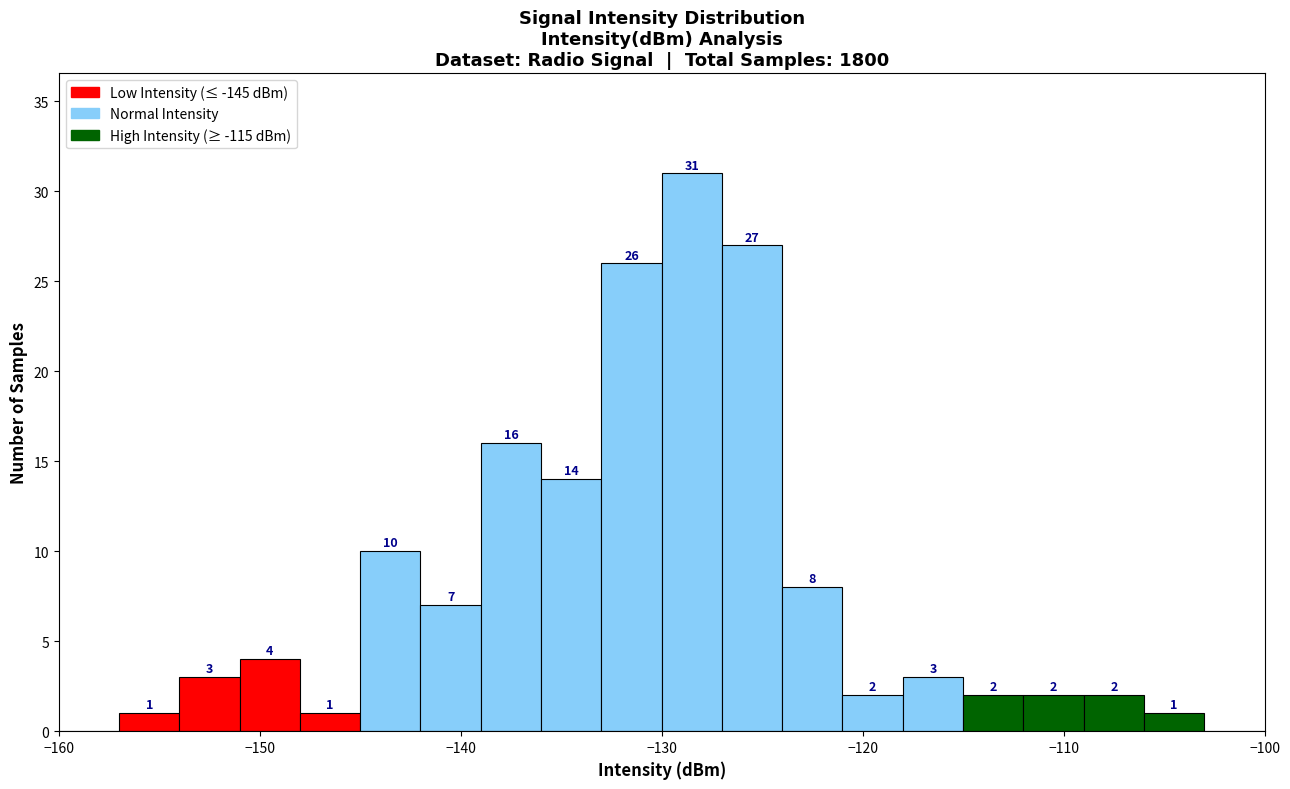

Around what value on the x-axis is the tallest bar? Give the approximate position of its centre, as read against the axis.

-128